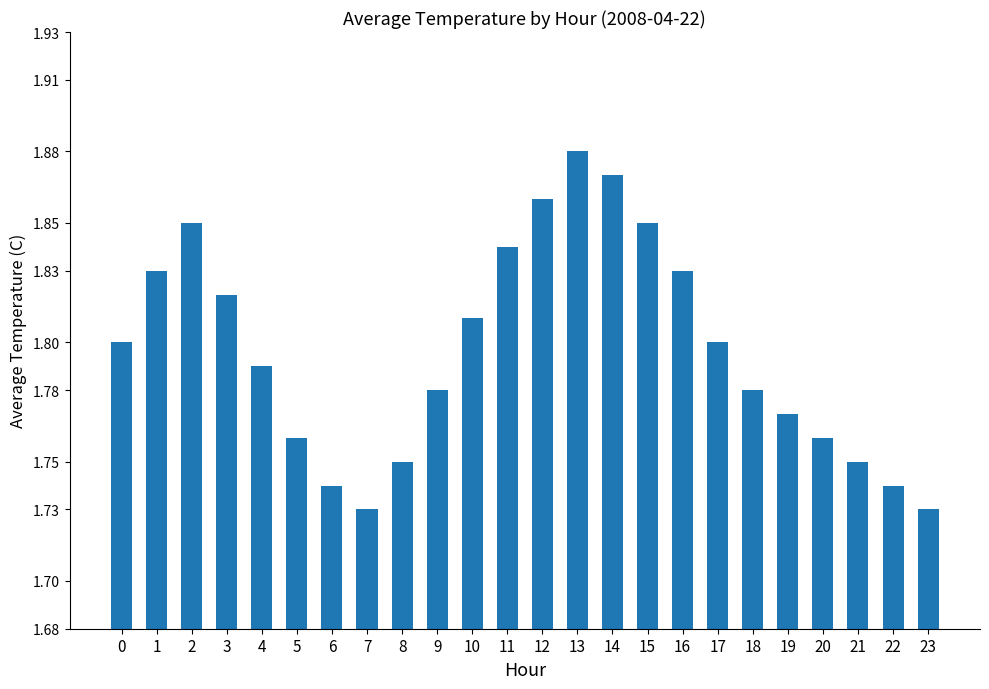

What is the sum of the values at 17 and 18?

3.6